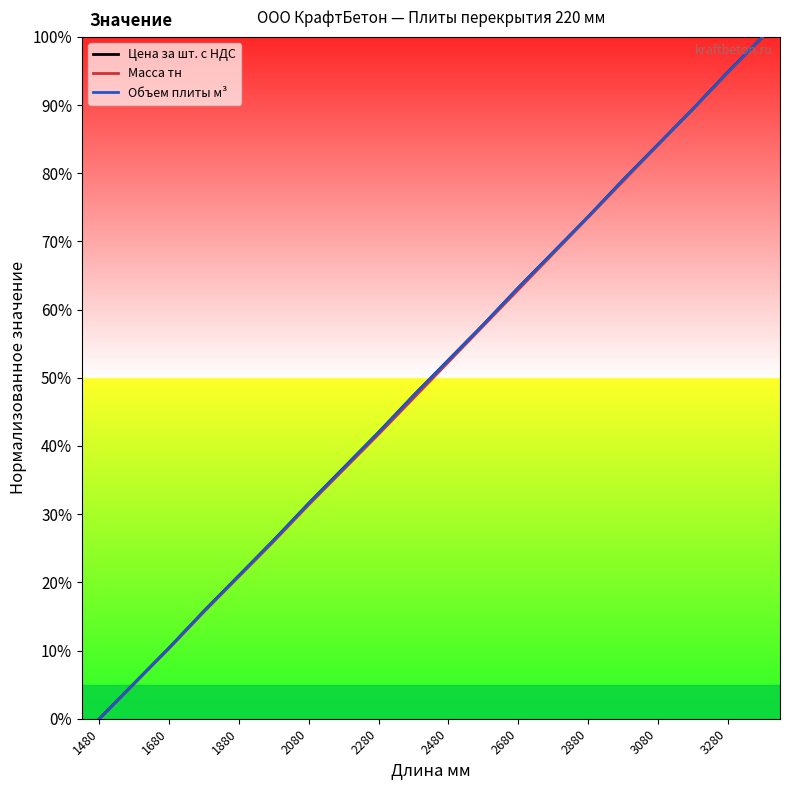

What is the maximum value for Цена за шт. с НДС?

100.0